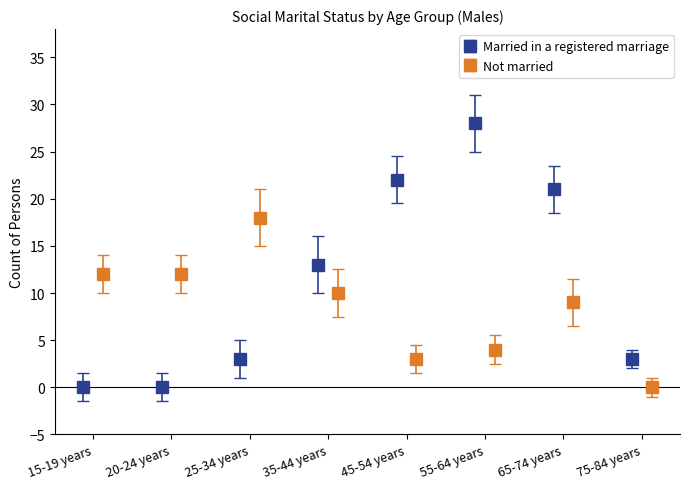

List the series in order of their peak value, highest first.

Married in a registered marriage, Not married